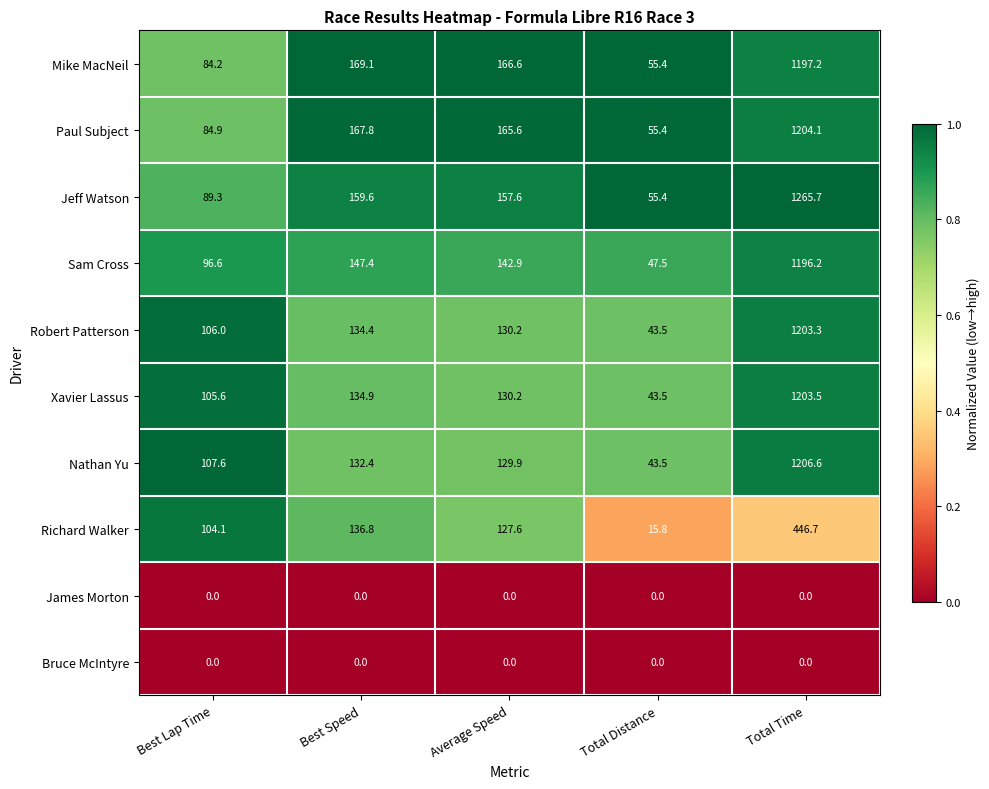

What is the difference between the maximum and minimum values in the Xavier Lassus series?

1160.0